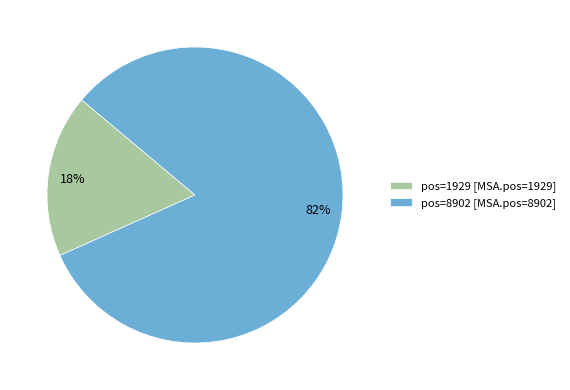

Is there a majority slice in this chart?

Yes